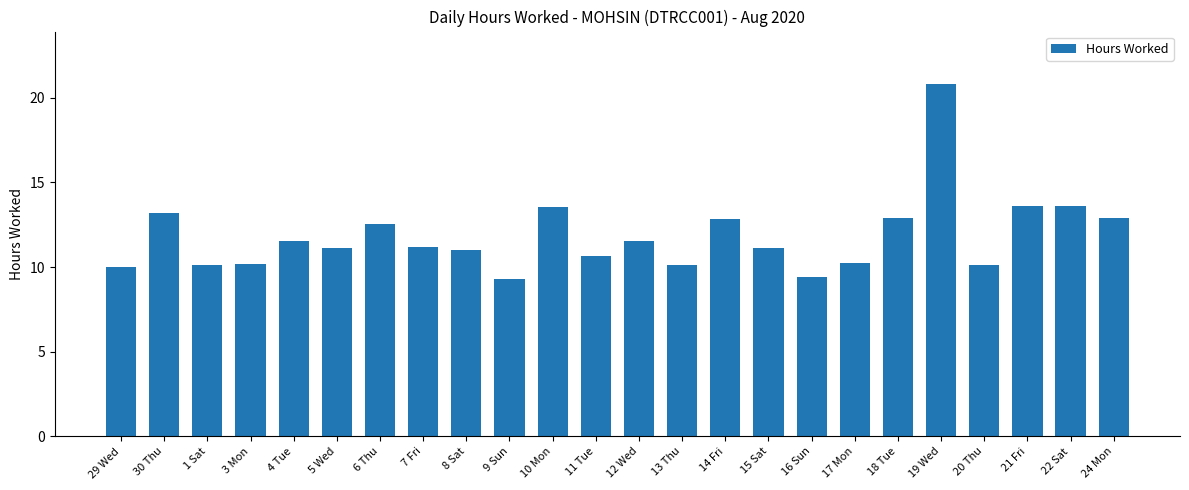

What is the label of the 1st bar from the left?

29 Wed